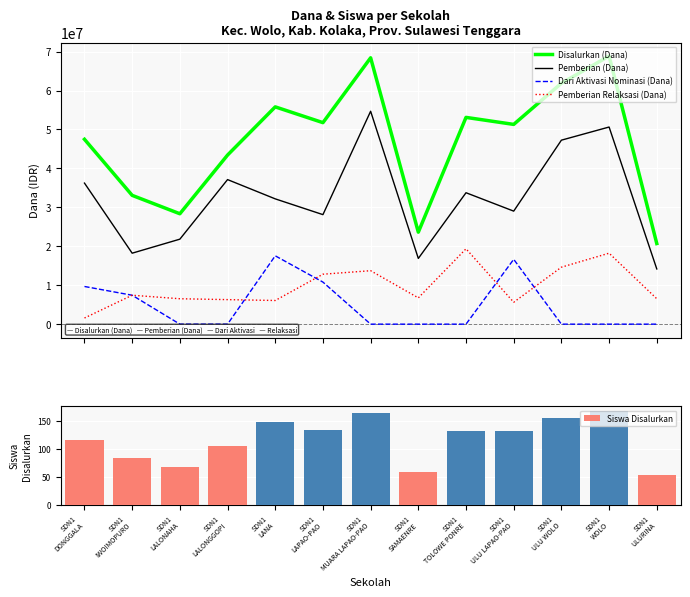

What is the label of the 4th bar from the right?

SDN1
ULU LAPAO-PAO